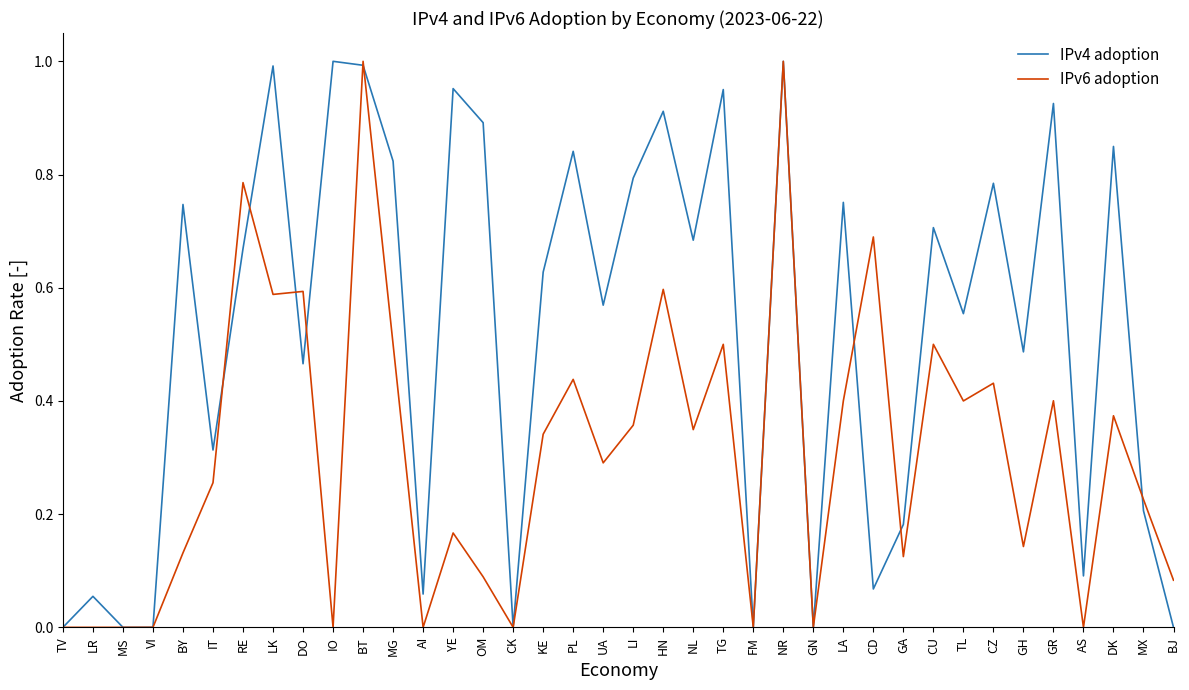

True or false: IPv4 adoption has a value of -0.7 at BJ.

False